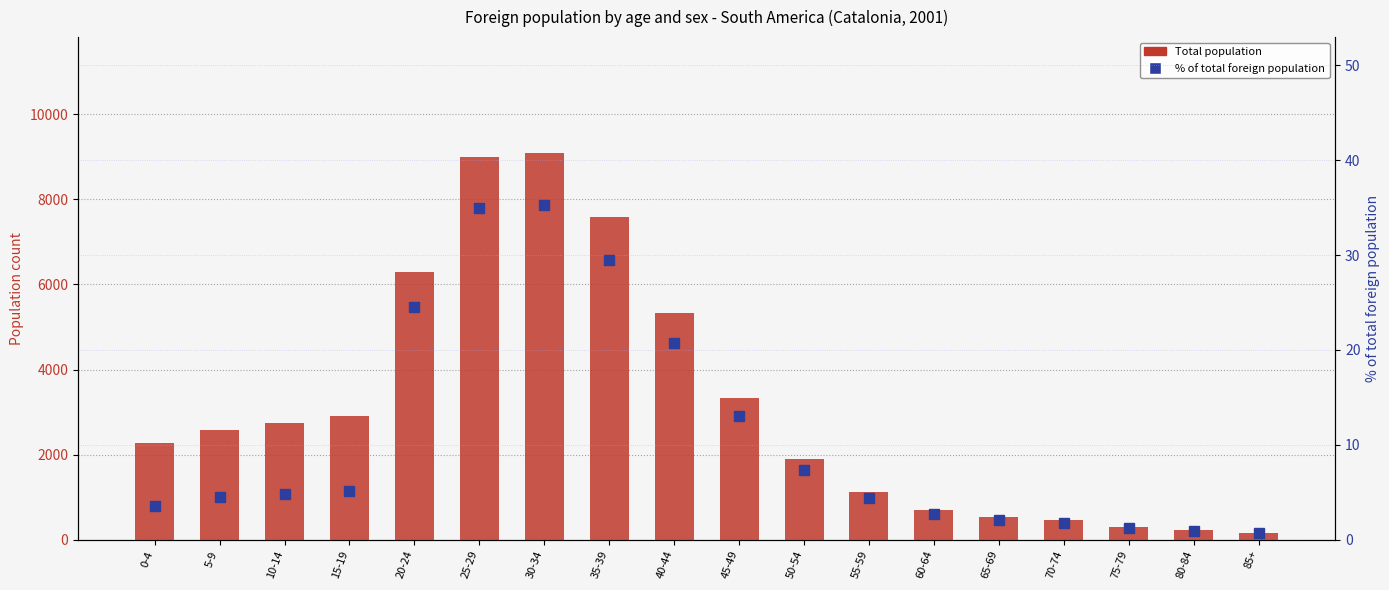

How many data points in Total (Men+Women) are above 2572?

8